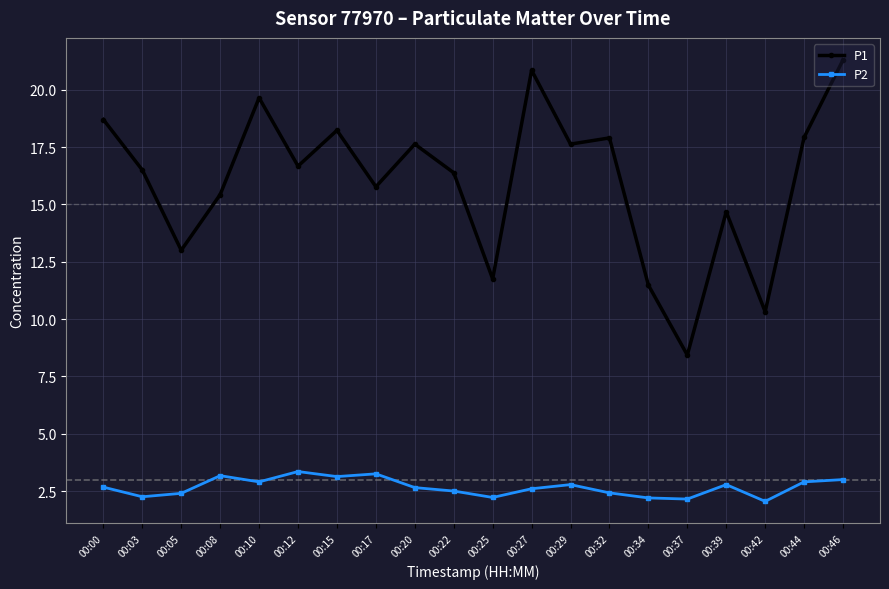

What is the total value across all series at 00:39?

17.5